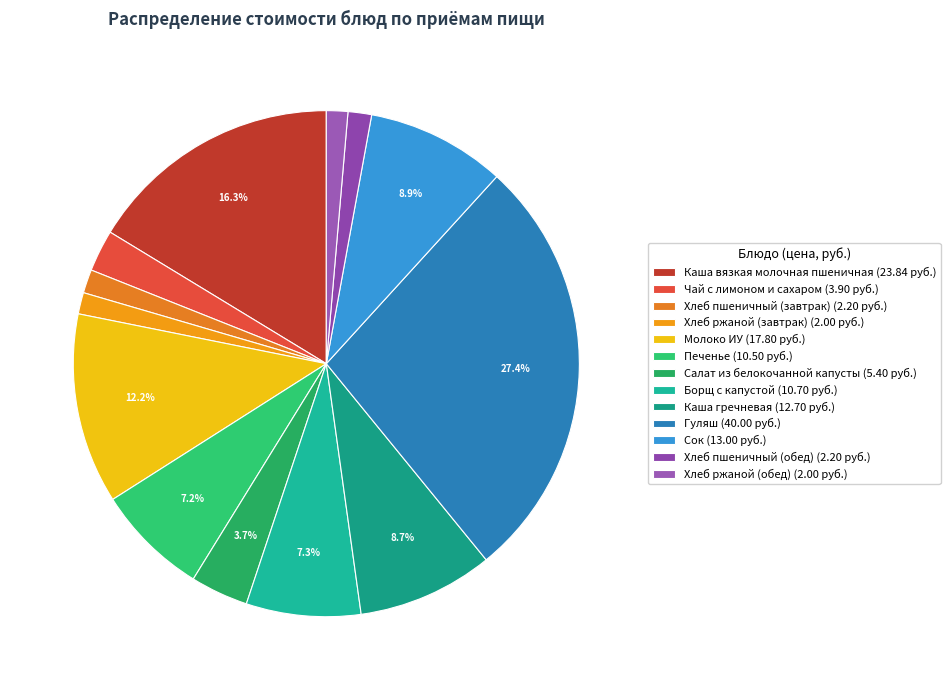

True or false: Хлеб ржаной (обед) accounts for 11% of the total.

False